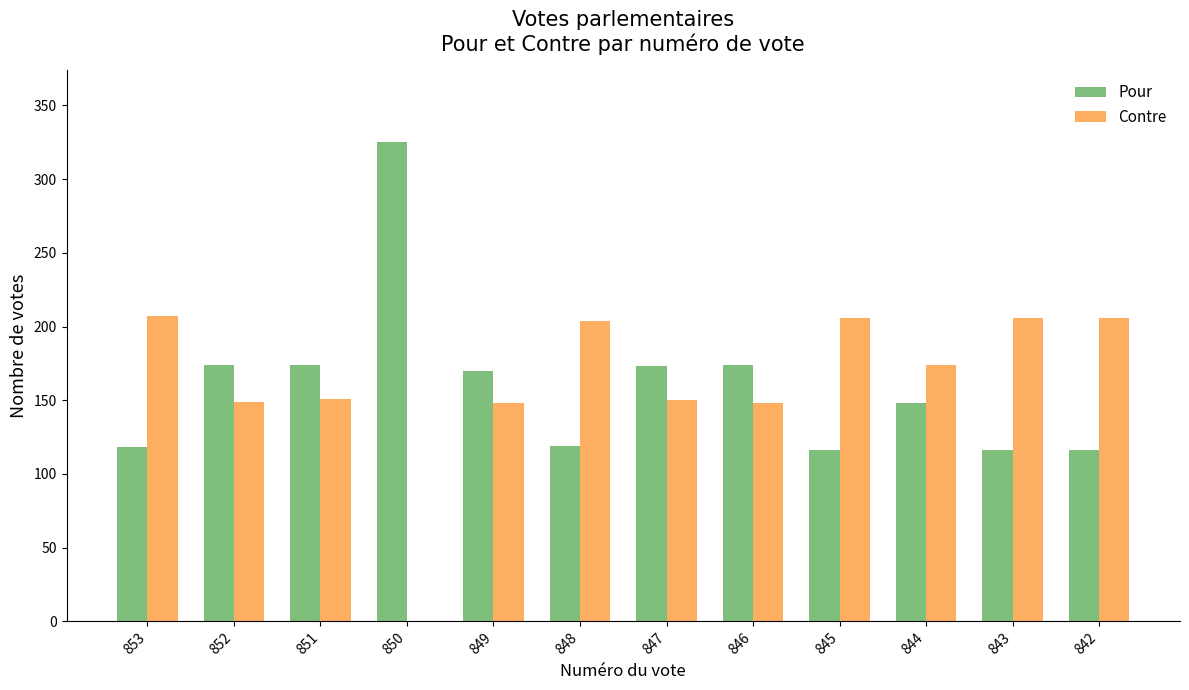

Which category has the highest value in the Pour series?

850